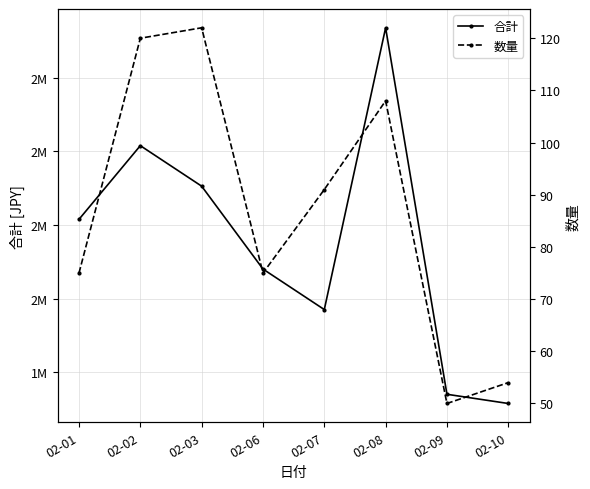

Where is 合計 nearest to the value 2225000?

02-01